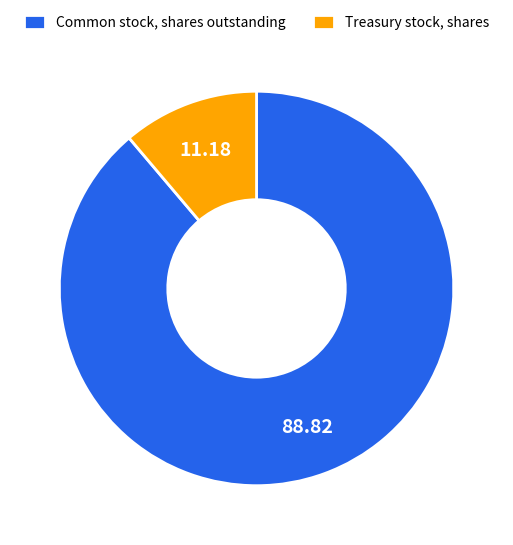

Which category has the smallest portion of the pie?

Treasury stock, shares